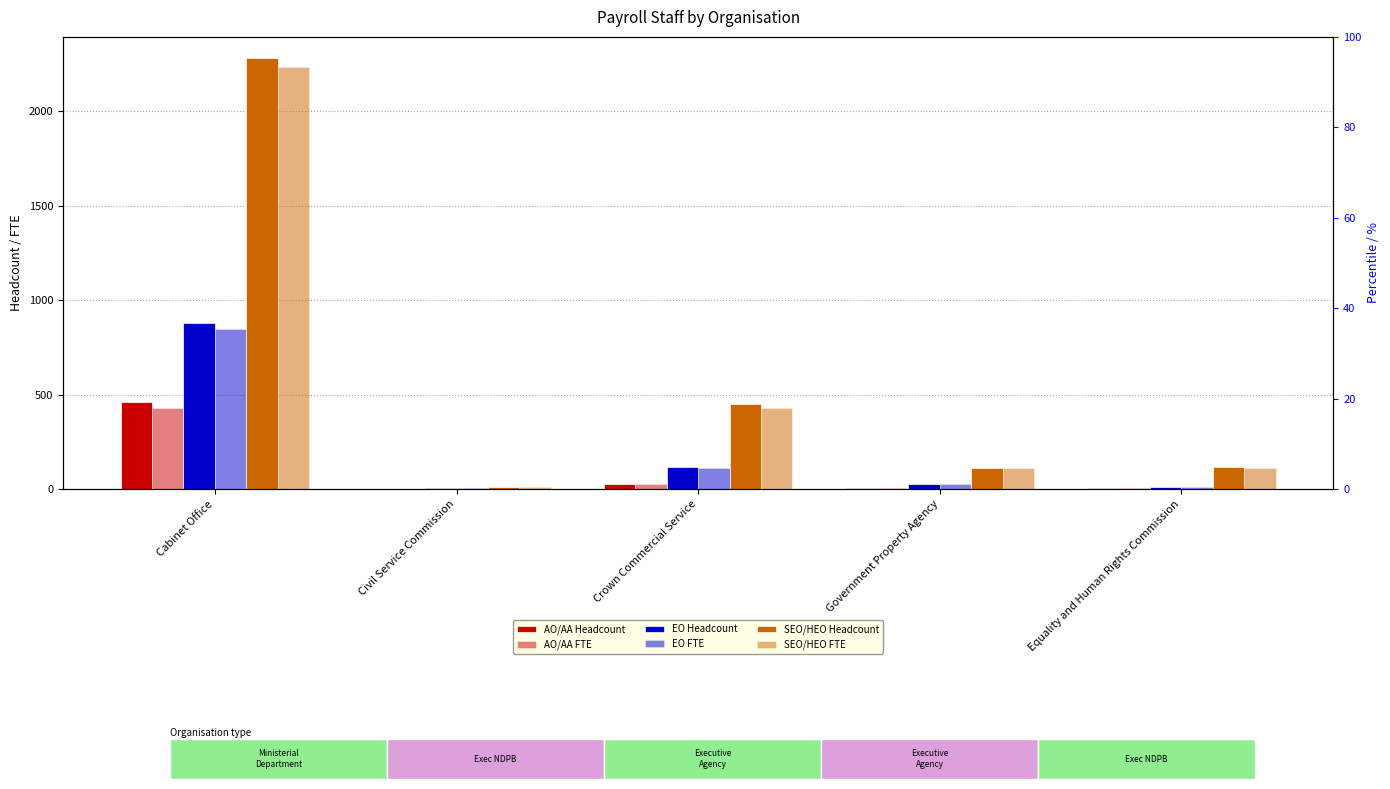

True or false: AO/AA FTE has a value of 3.8 at Equality and Human Rights Commission.

True